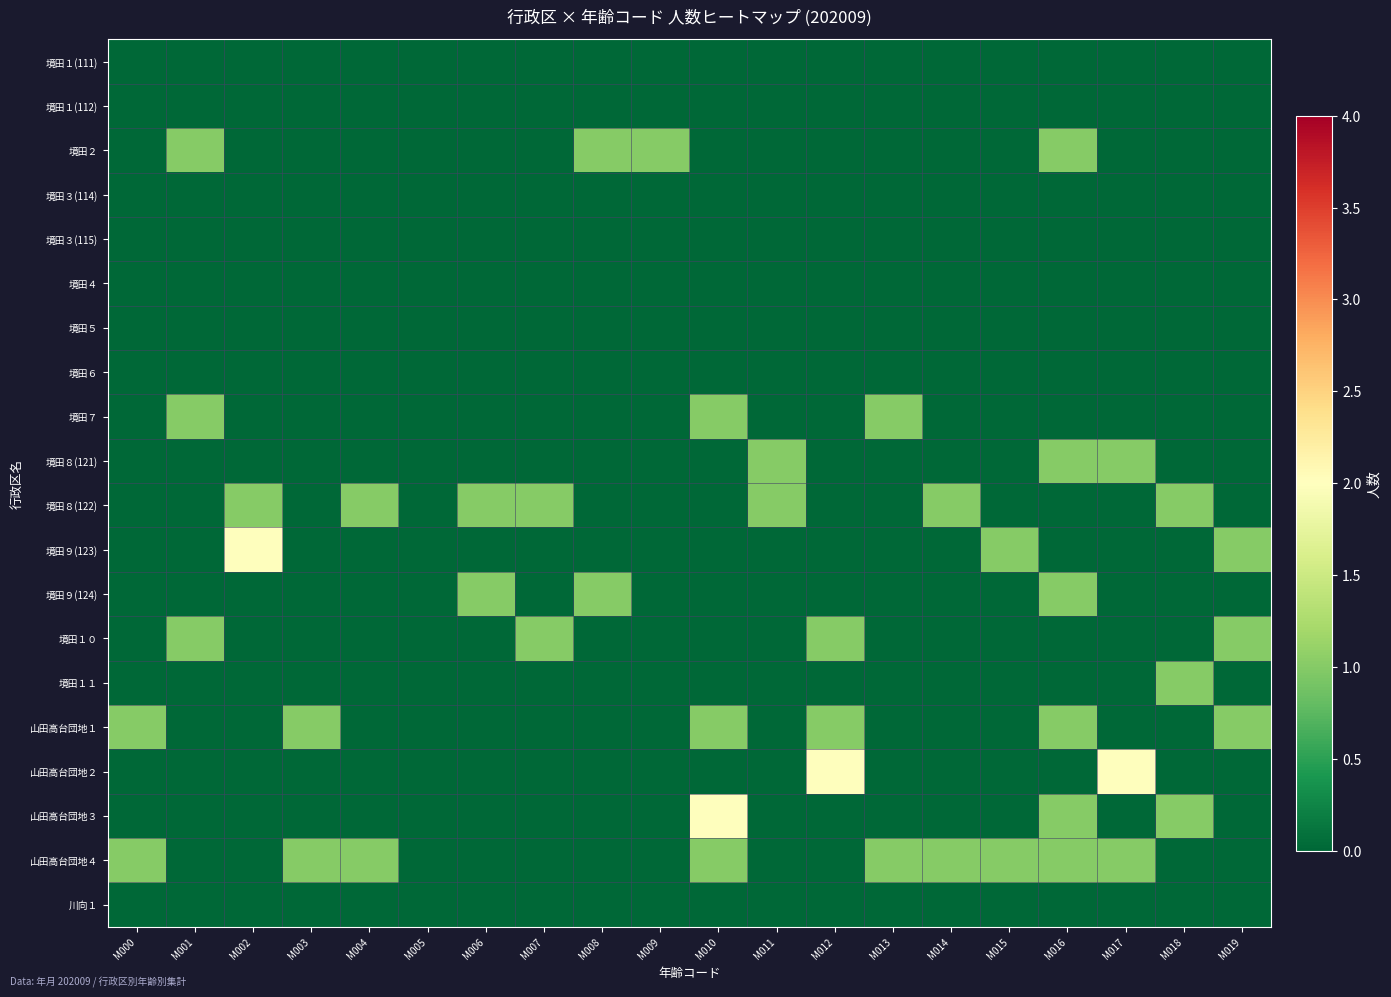

Which series has the largest range (max minus min)?

境田９(123)